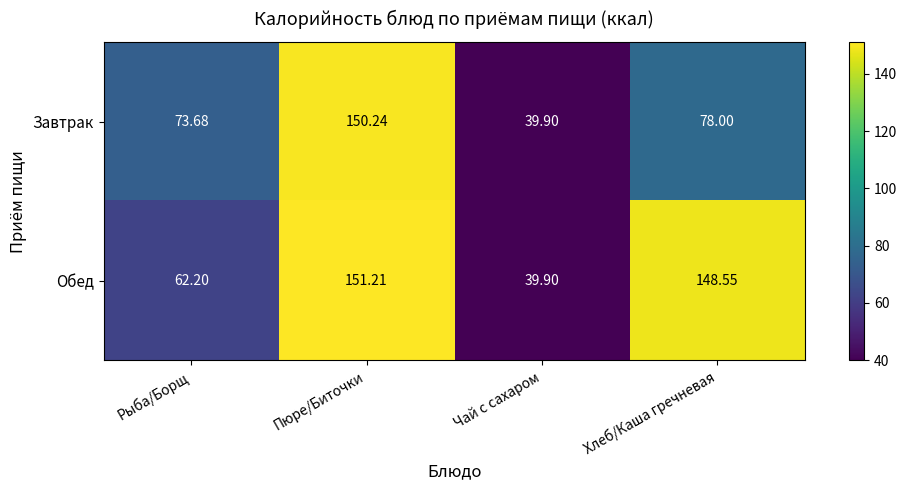

At which label does Завтрак reach its peak?

Пюре/Биточки